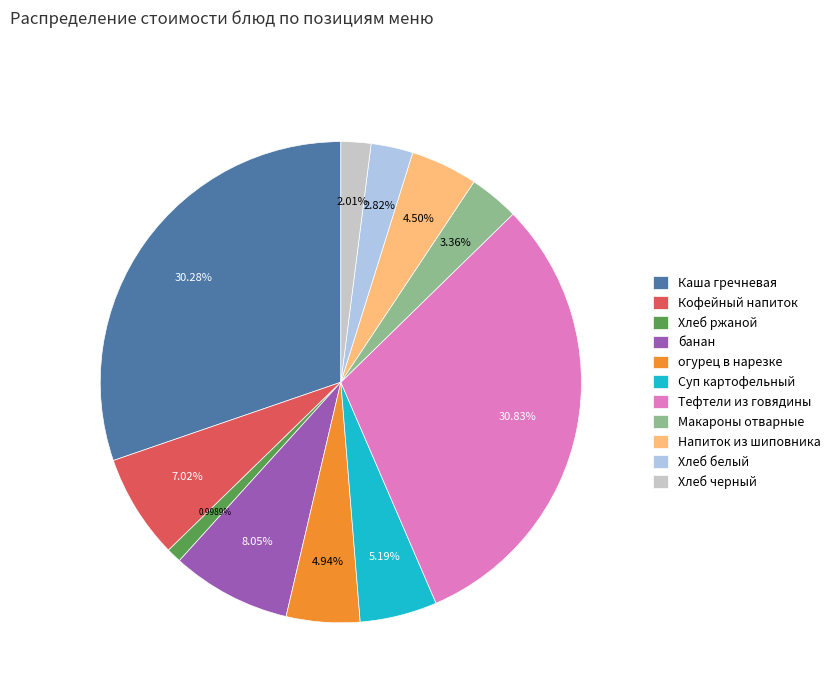

Is it true that Хлеб ржаной is 1% of the pie?

True